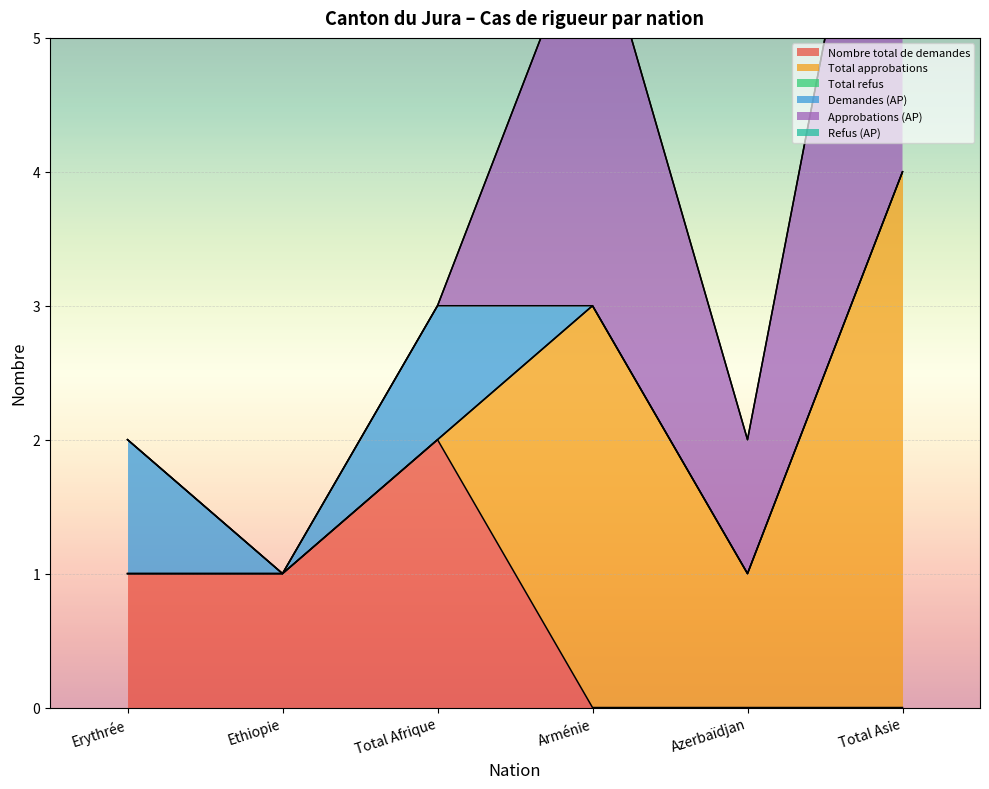

Reading right to left, list all the values displayed in this chart.

Nombre total de demandes: 0	0	0	2	1	1
Total approbations: 4	1	3	0	0	0
Total refus: 0	0	0	0	0	0
Demandes (AP): 0	0	0	1	0	1
Approbations (AP): 4	1	3	0	0	0
Refus (AP): 0	0	0	0	0	0